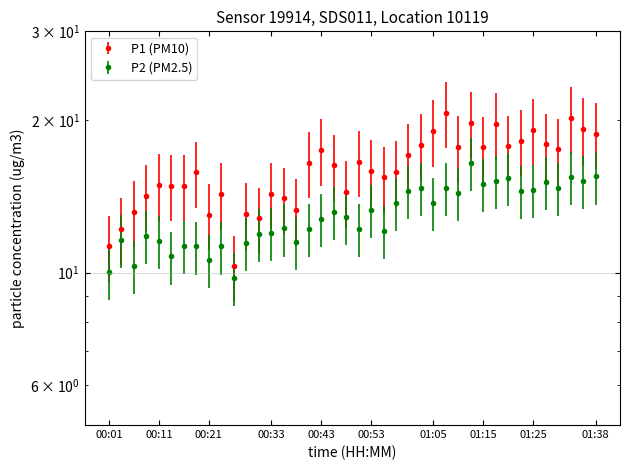

What is the spread (max minus min) of values at 01:28?

2.8